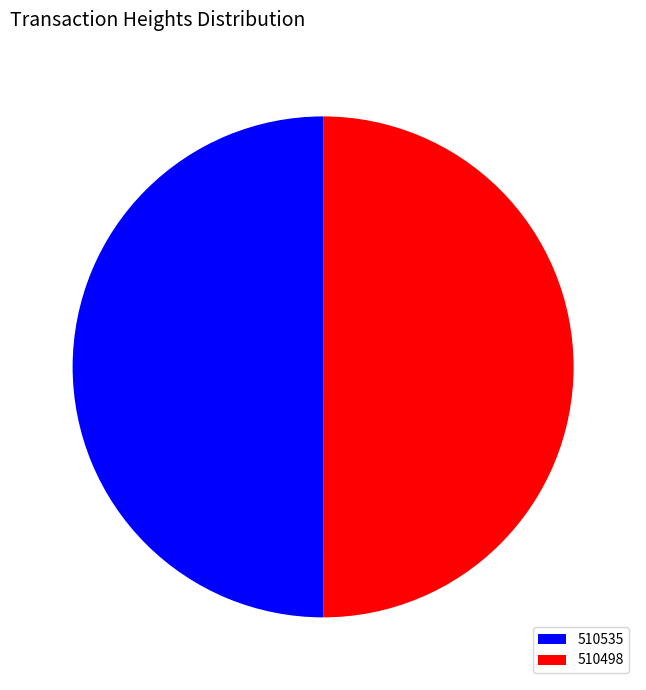

Do 510498 and 510535 together represent more than half of the pie?

Yes